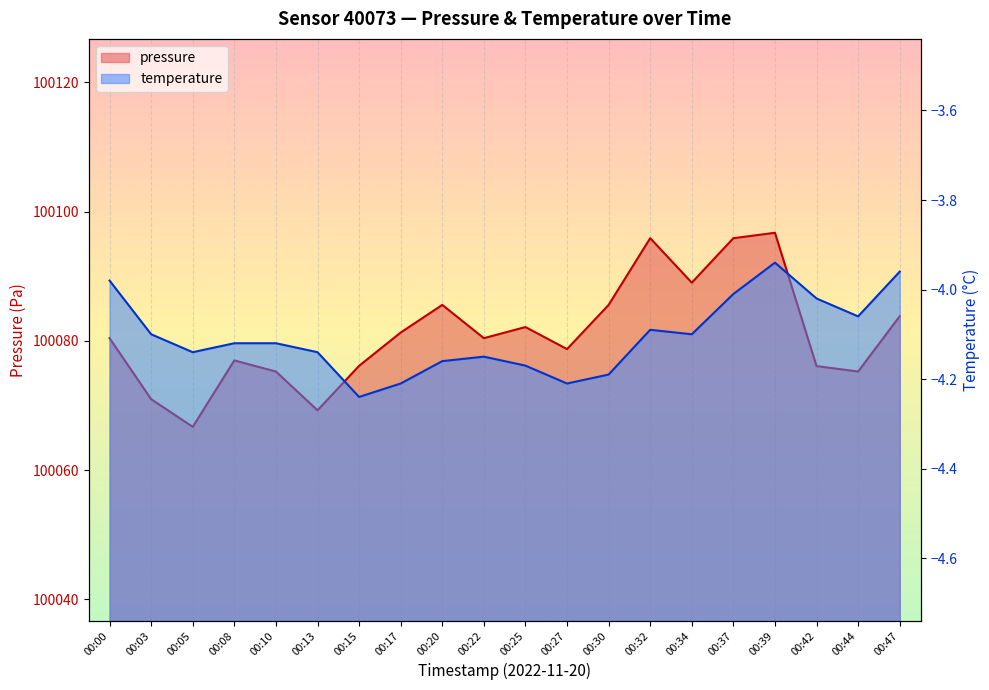

What is the average value of the pressure series?

100081.1